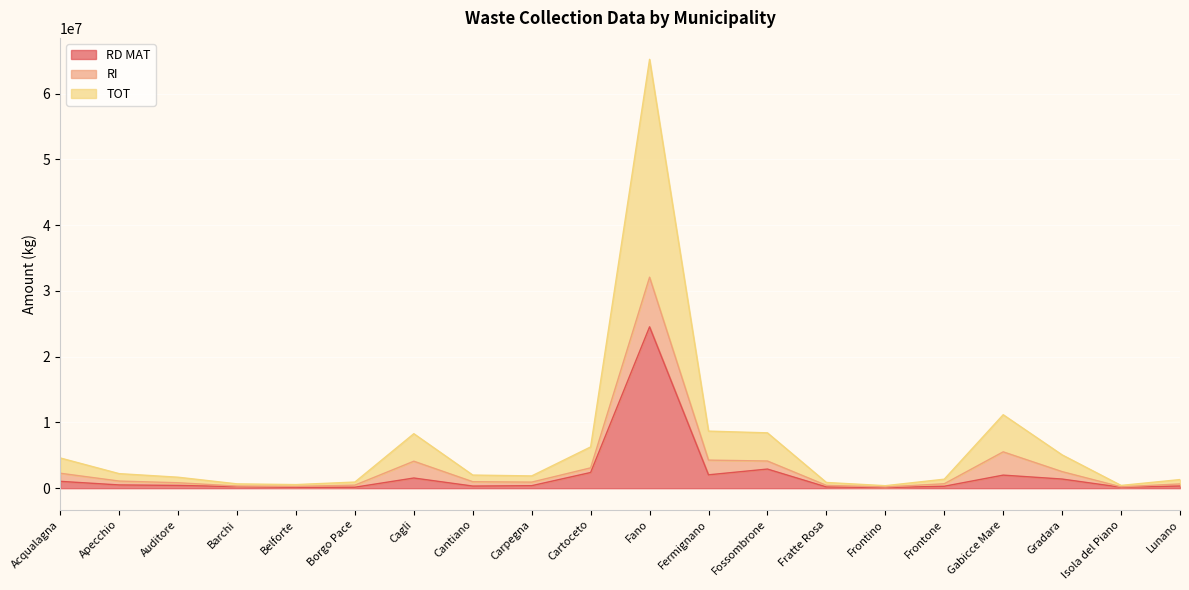

Does the chart display data point markers on the line(s)?

No